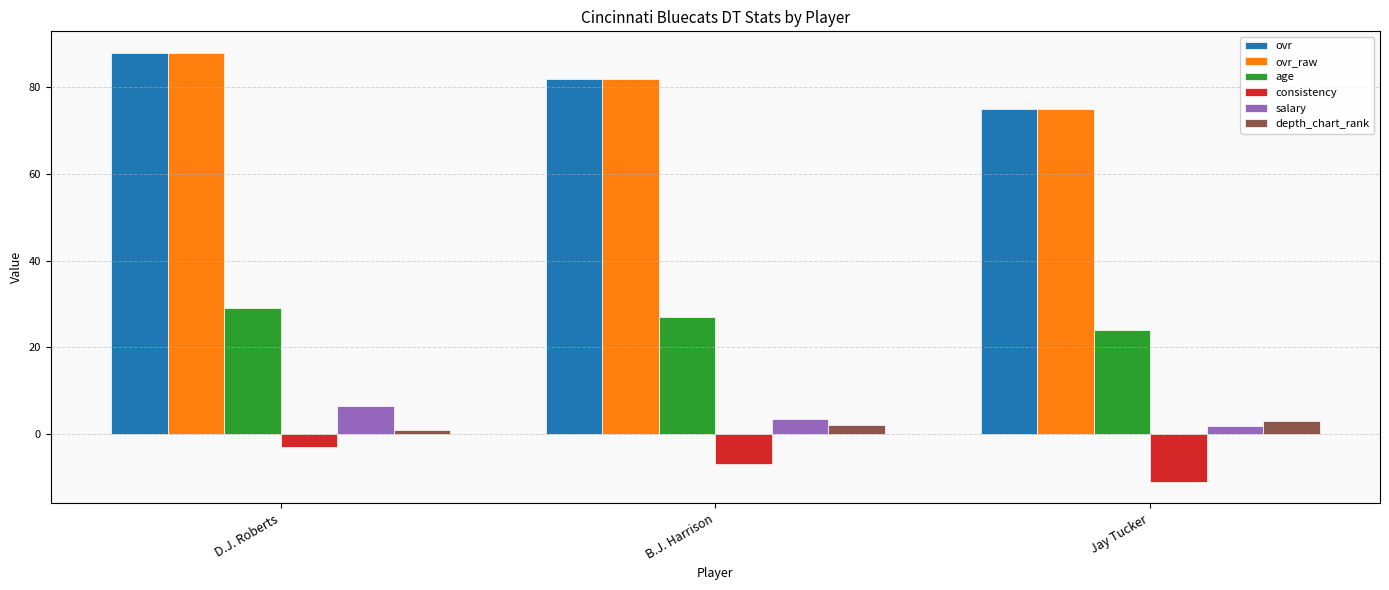

Rank the categories by ovr_raw value from lowest to highest.

Jay Tucker, B.J. Harrison, D.J. Roberts